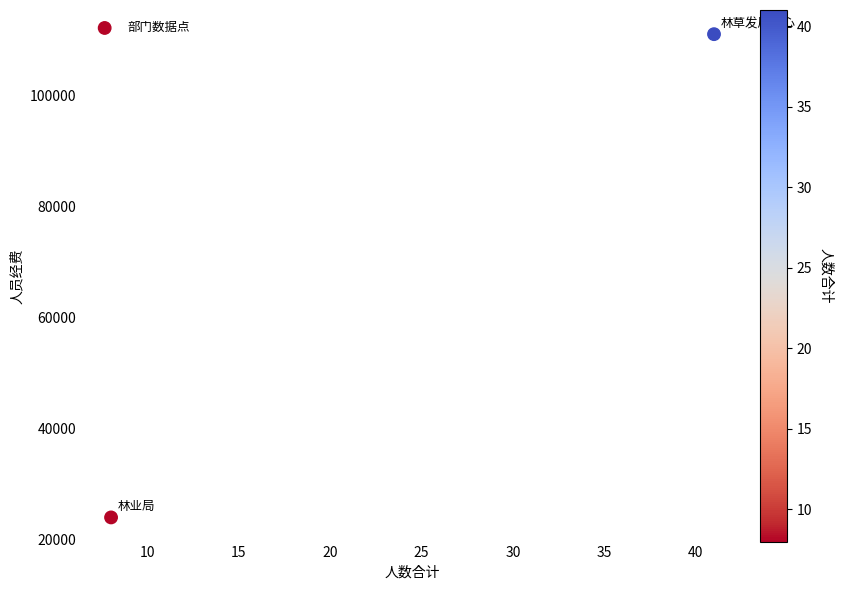

What is the average X value?

24